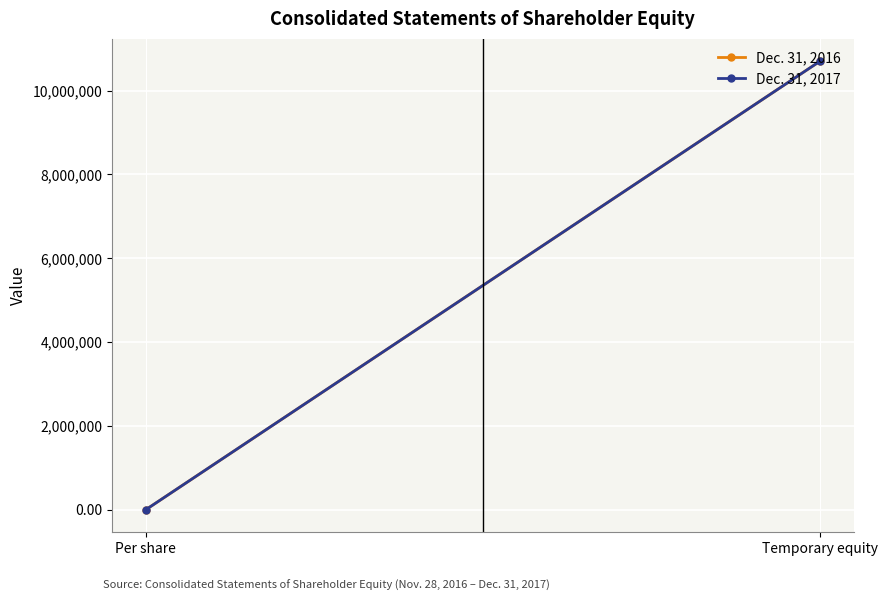

What is the label of the 2nd point from the right?

Per share